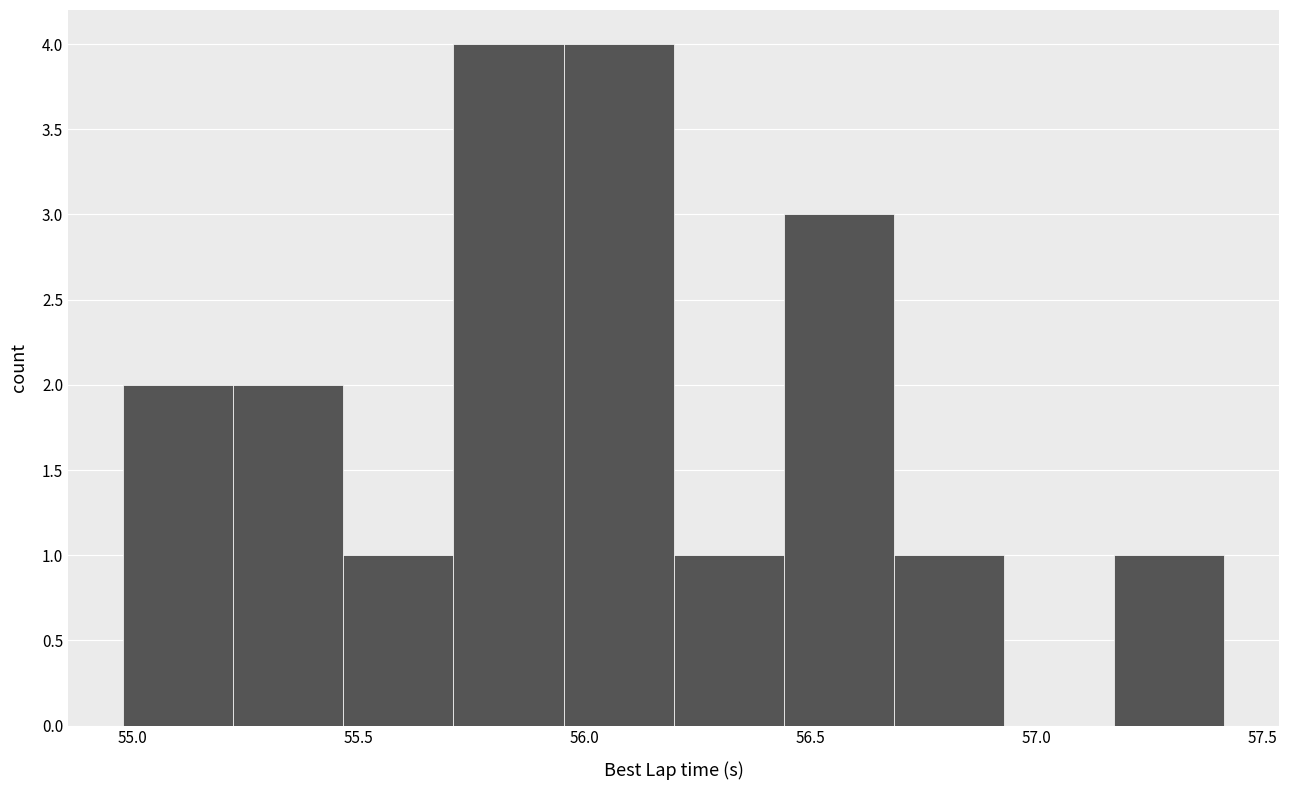

What is the height of the bar covering 55.00 to 55.20 on the x-axis? Neither the bar edges nor the heights are printed on the chart, so give them approximately, as read against the axes.

2